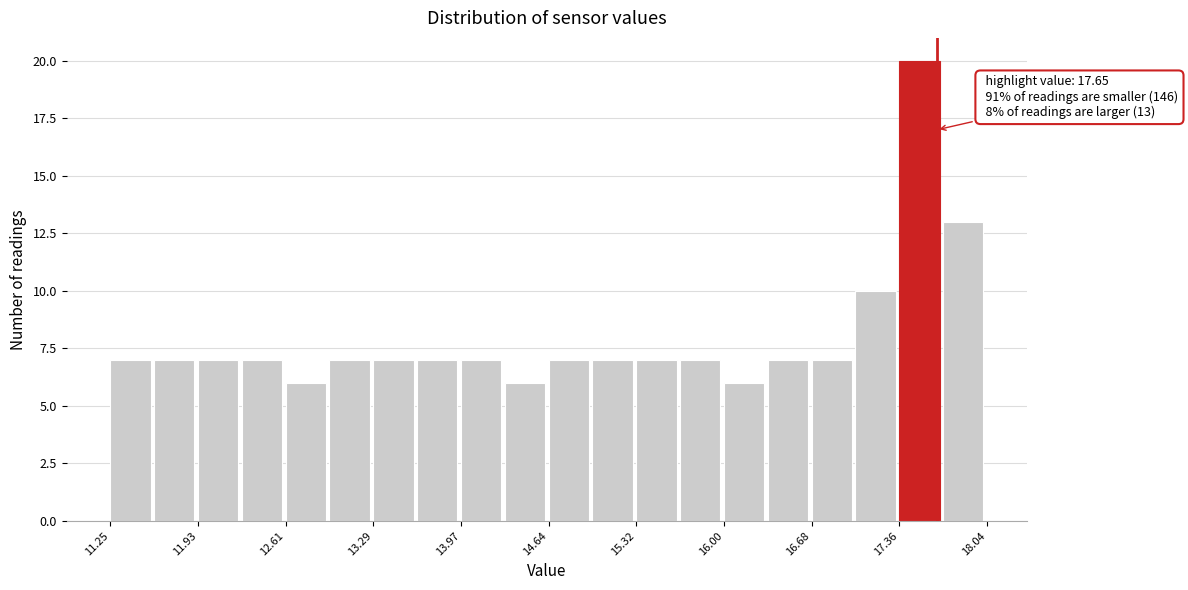

Around what value on the x-axis is the tallest bar? Give the approximate position of its centre, as read against the axis.

17.5